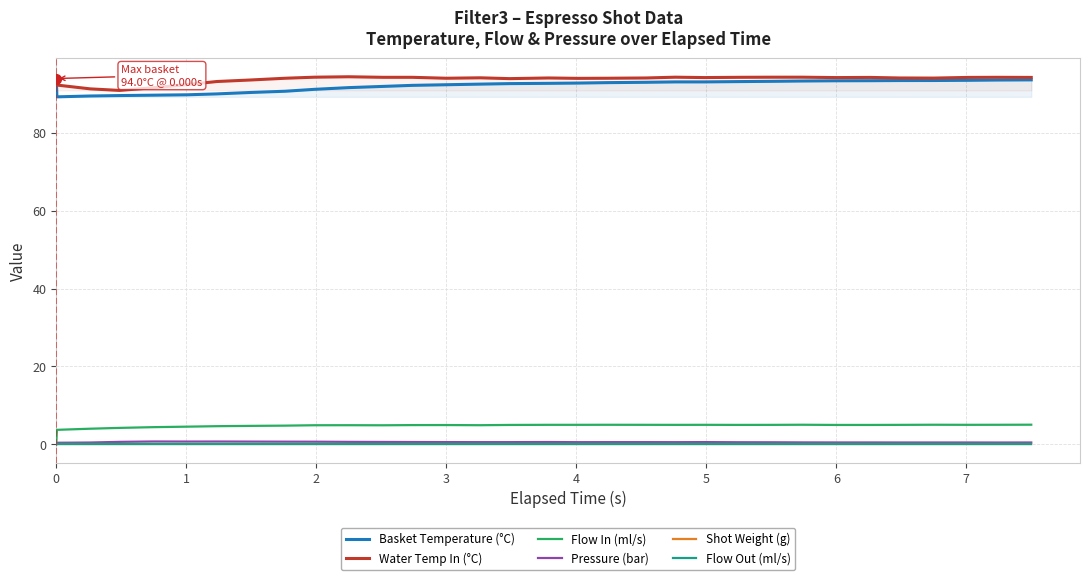

Which series has the largest range (max minus min)?

Flow In (ml/s)